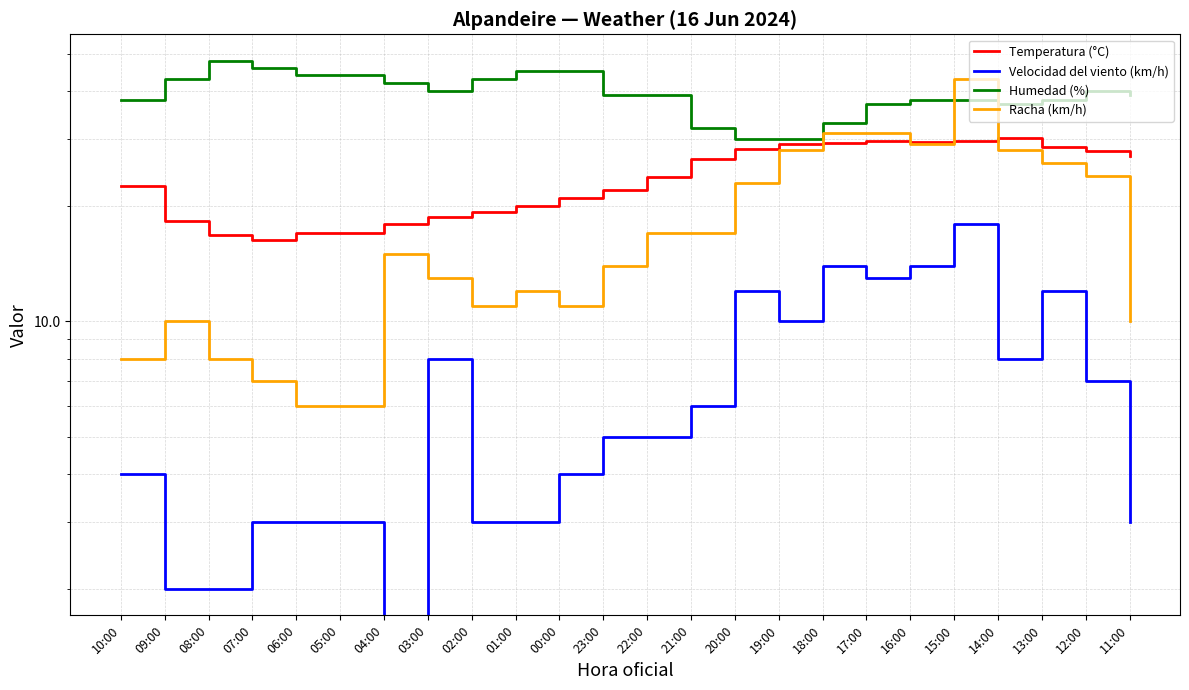

What is the total value across all series at 05:00?

70.0